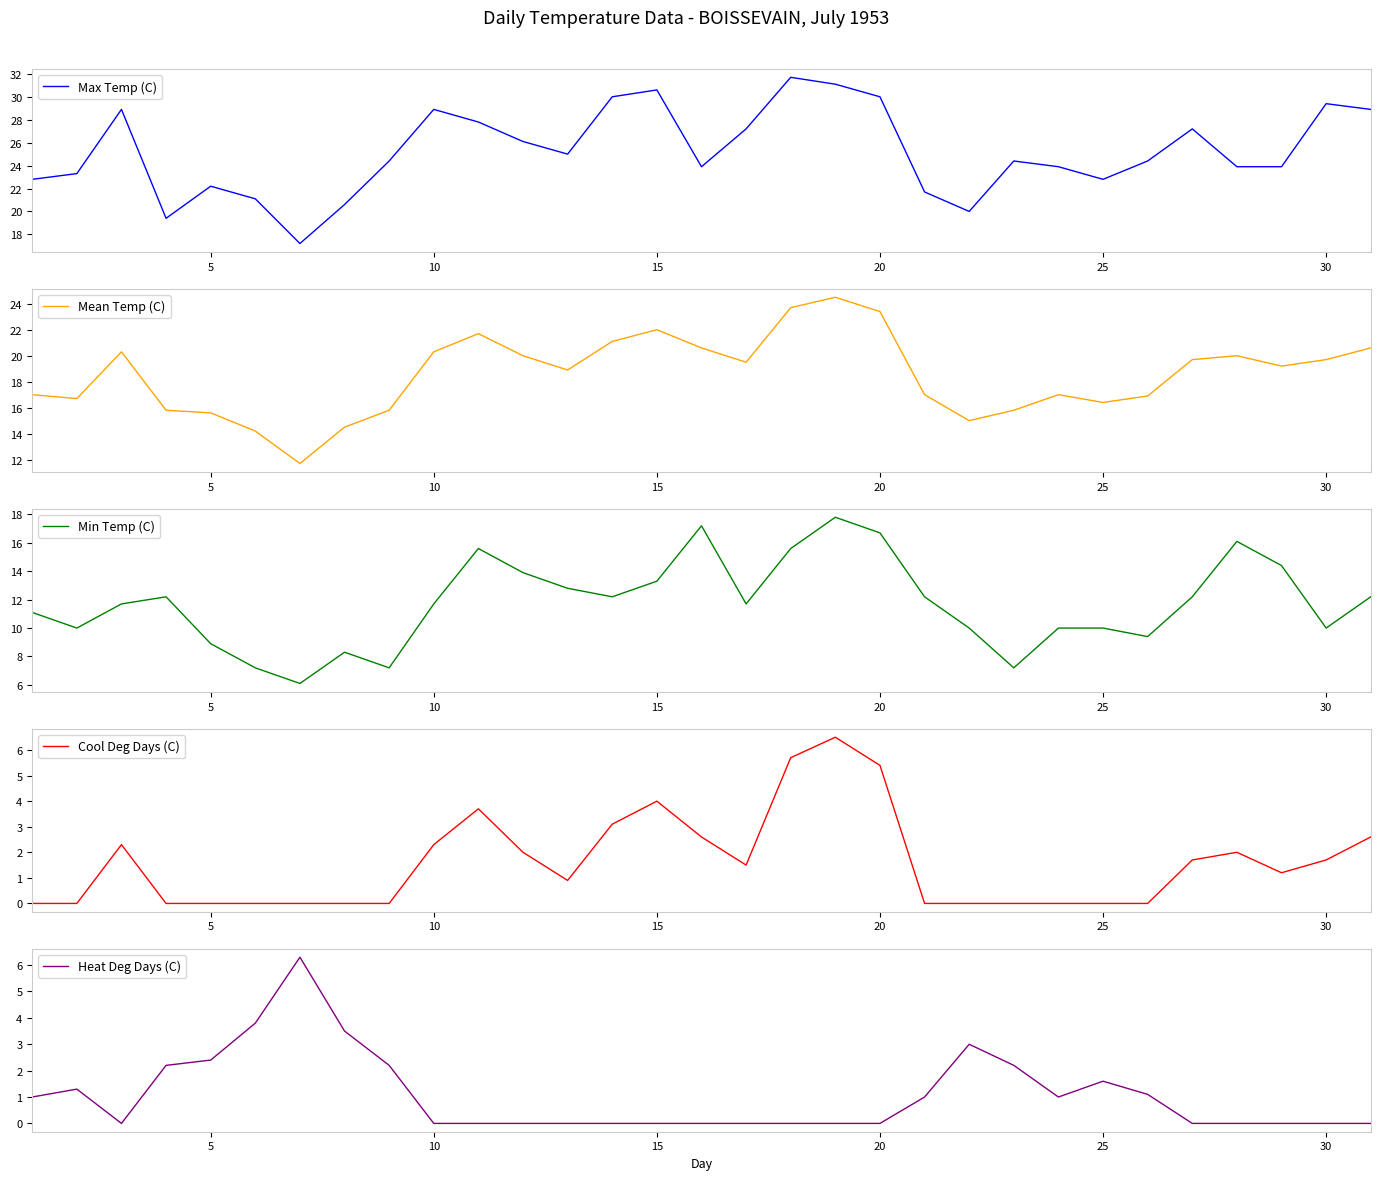

True or false: Mean Temp (C) has a value of 20.8 at 5.

False